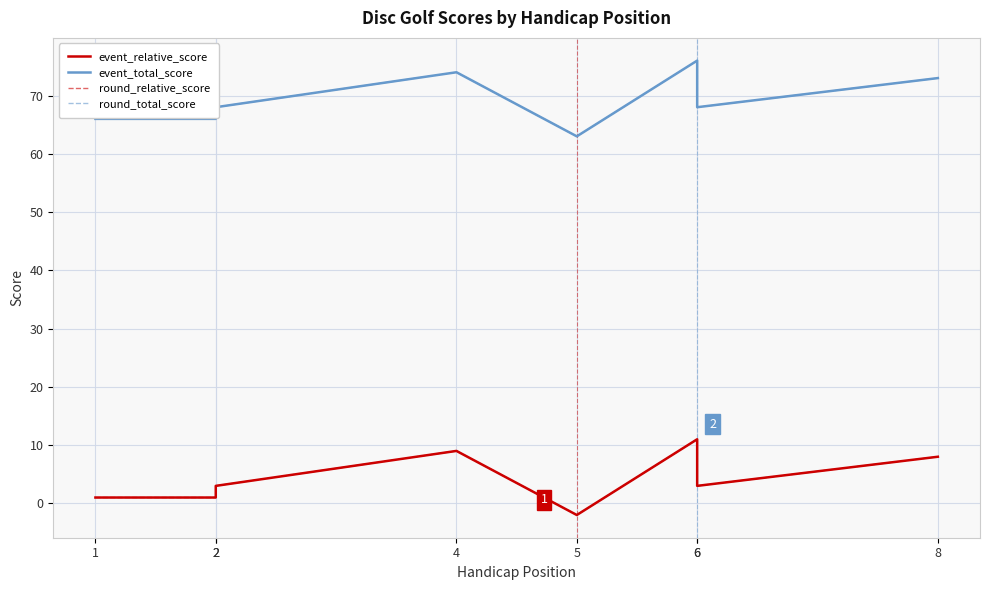

Count the number of data series in this chart.

4